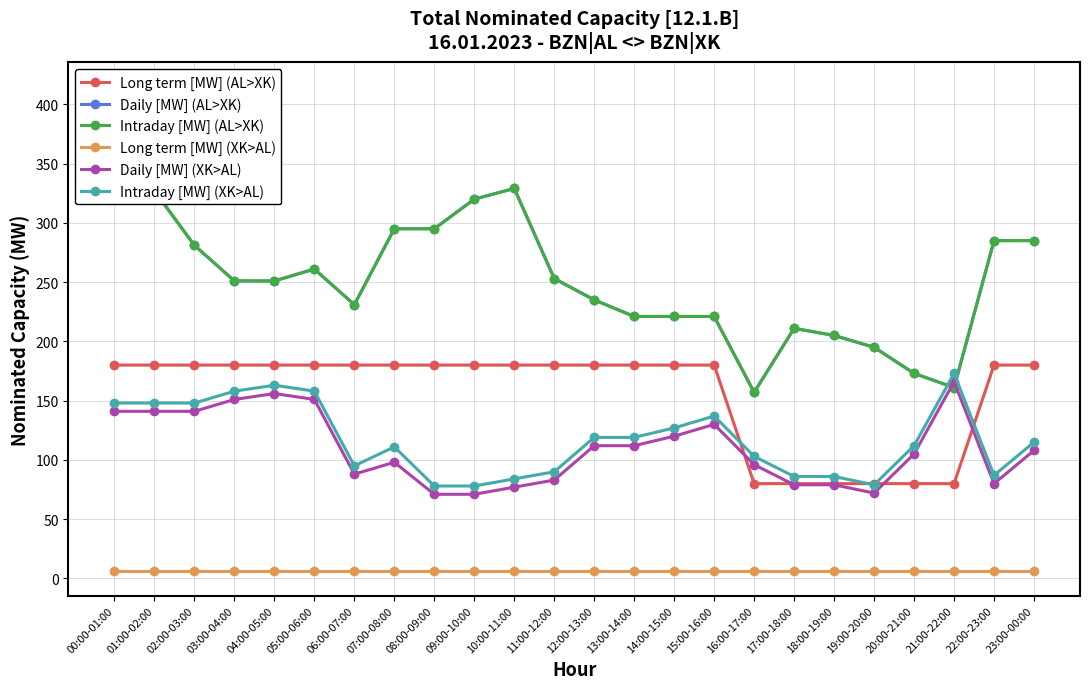

Which series changed the most between 15:00-16:00 and 22:00-23:00?

Daily [MW] (AL>XK)